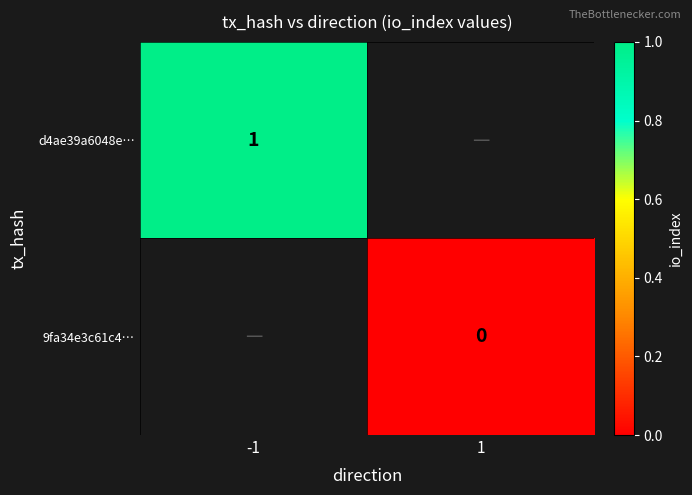

The d4ae39a6048e… series shows 0 at -1. True or false?

False